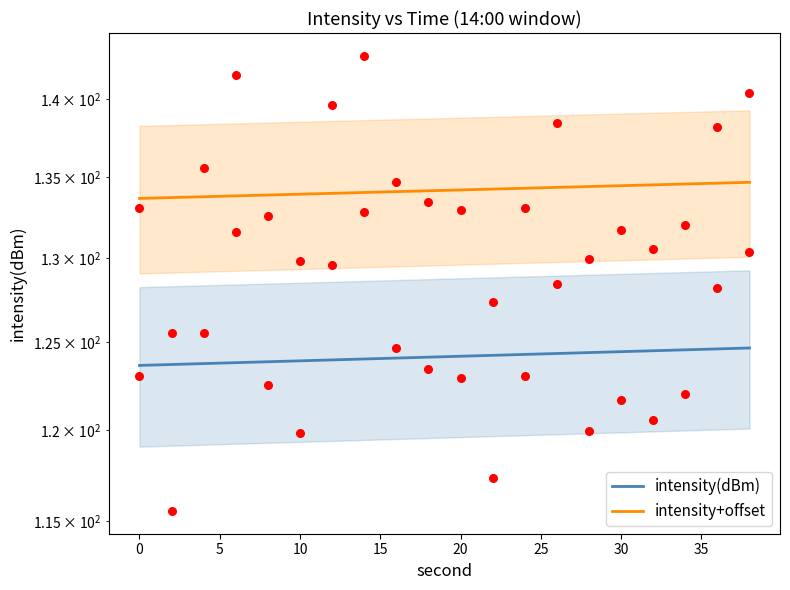

What is the ratio of the value at 10 to the value at 4?

1.0